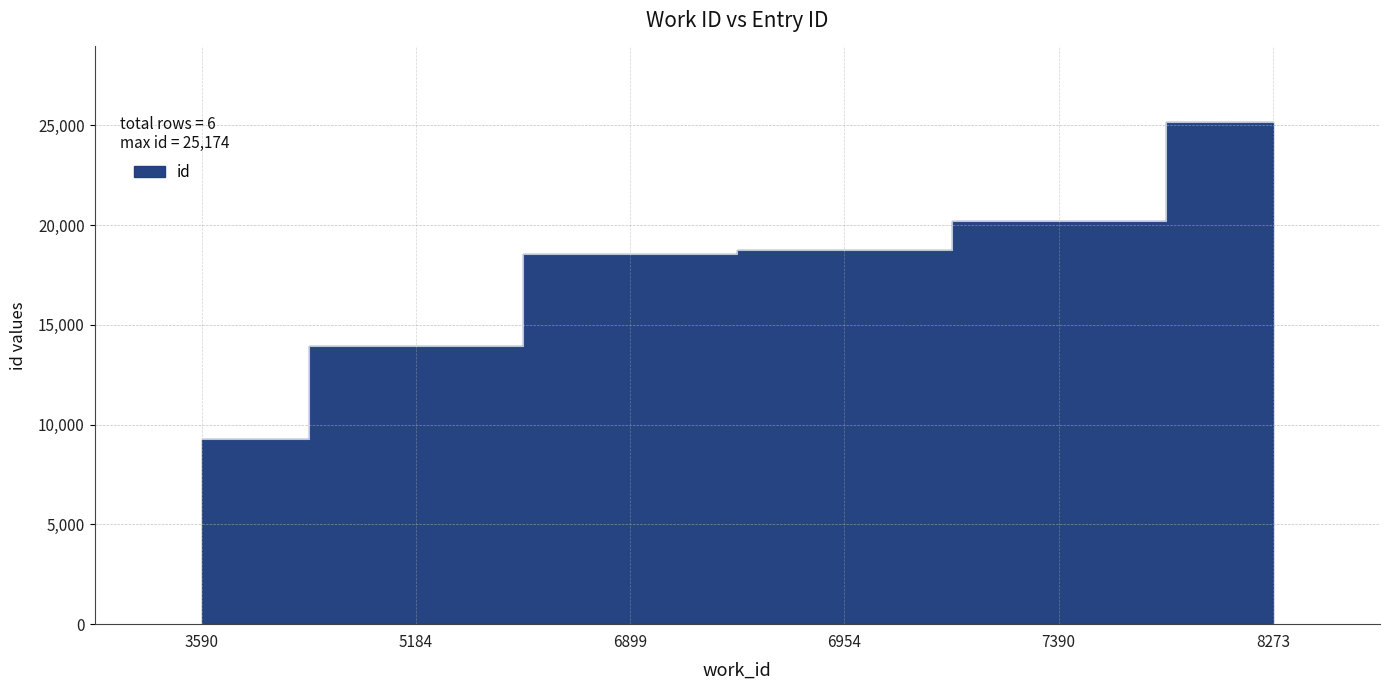

Reading left to right, list all the values displayed in this chart.

9286	13961	18541	18740	20178	25174